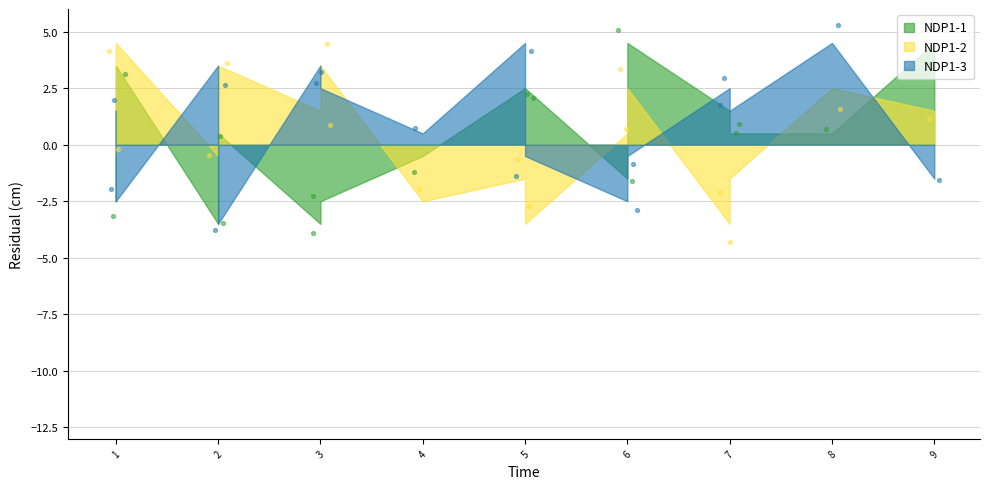

What are all the series names shown in the legend?

NDP1-1, NDP1-2, NDP1-3